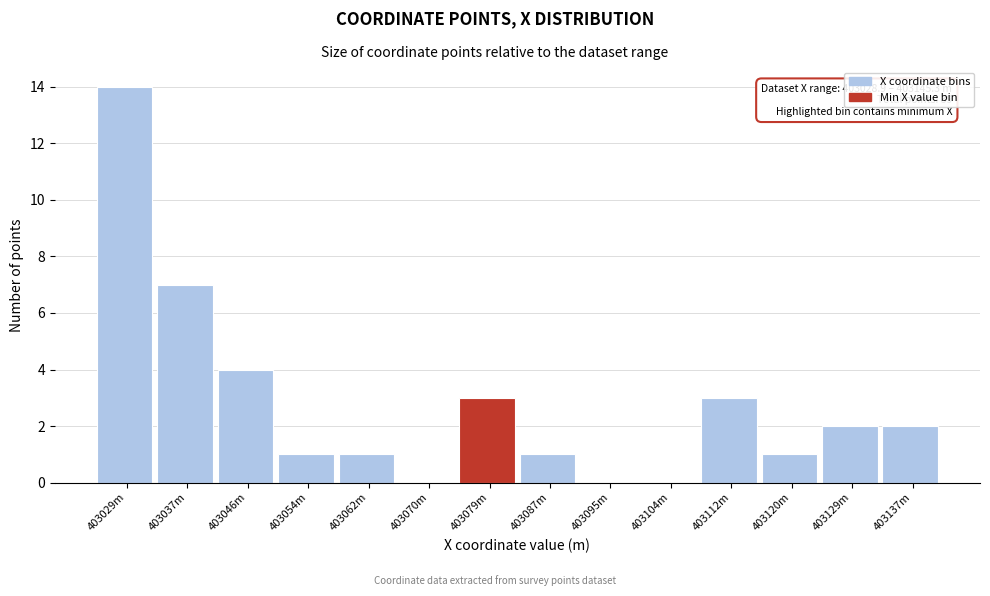

Reading right to left, extract all data points from this chart.

403137m=2	403129m=2	403120m=1	403112m=3	403104m=0	403095m=0	403087m=1	403079m=3	403070m=0	403062m=1	403054m=1	403046m=4	403037m=7	403029m=14